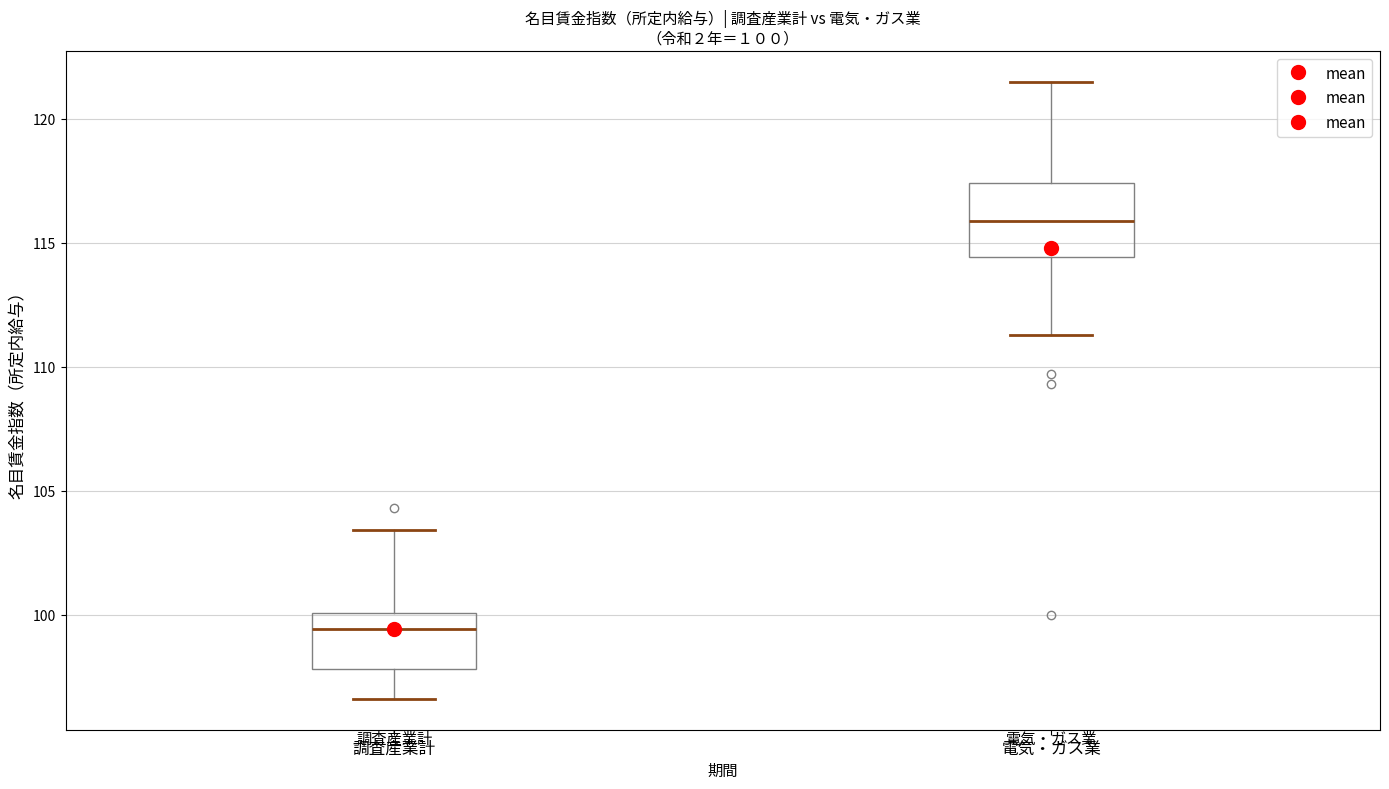

Comparing the boxes themselves (not the whiskers), which one is the tallest?

電気・ガス業